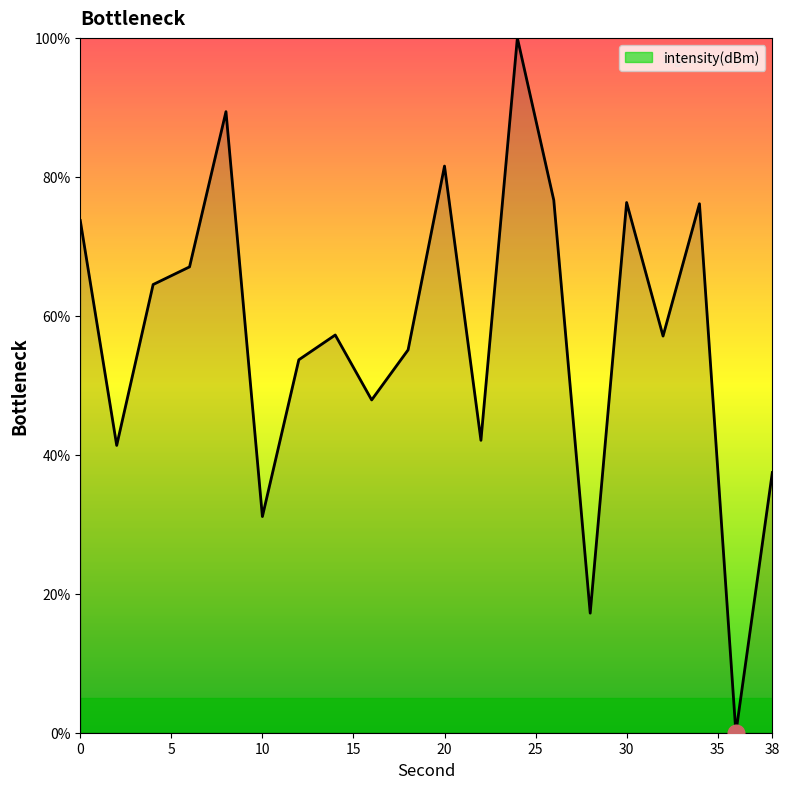

What is the maximum value shown in the chart?

100.0